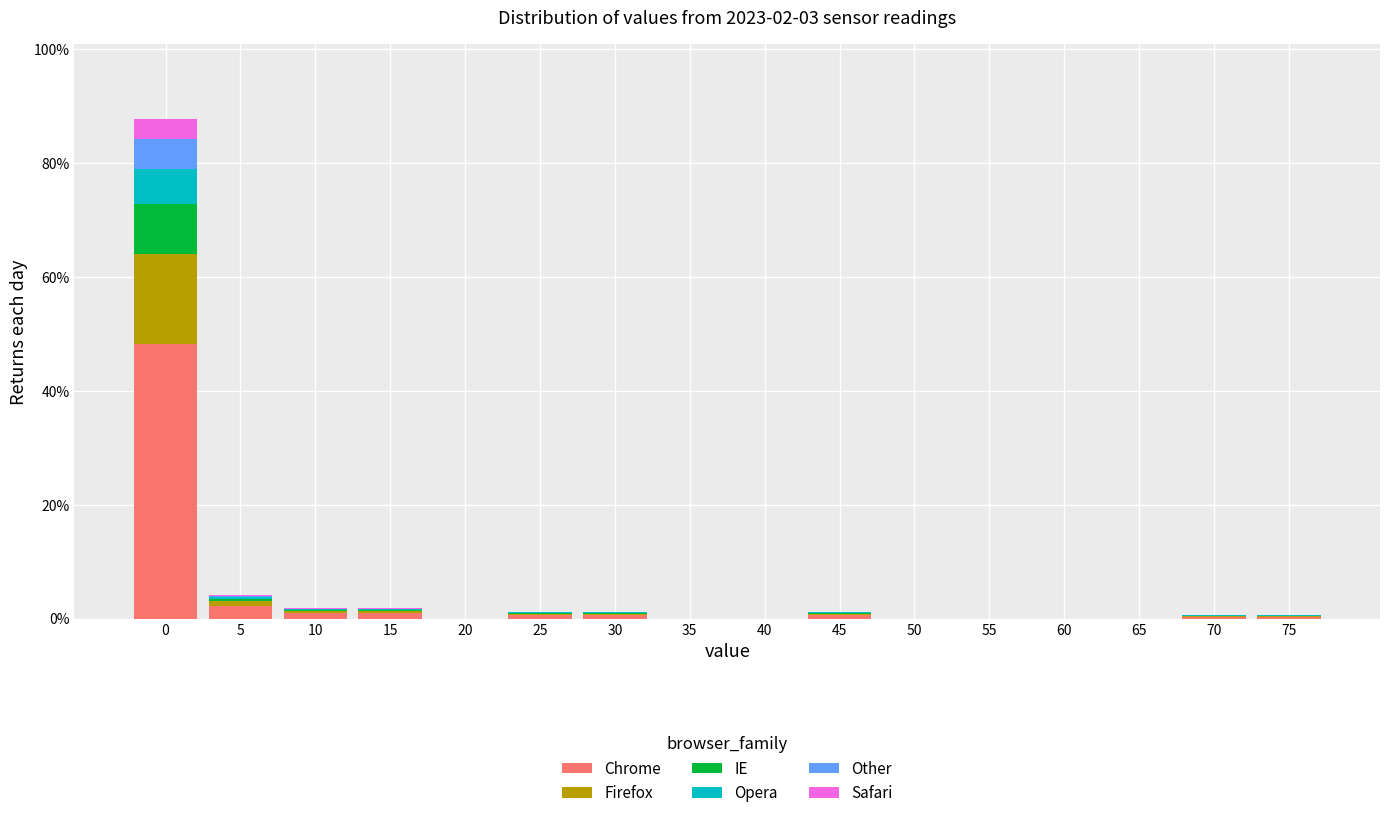

Does the chart contain stacked bars?

Yes